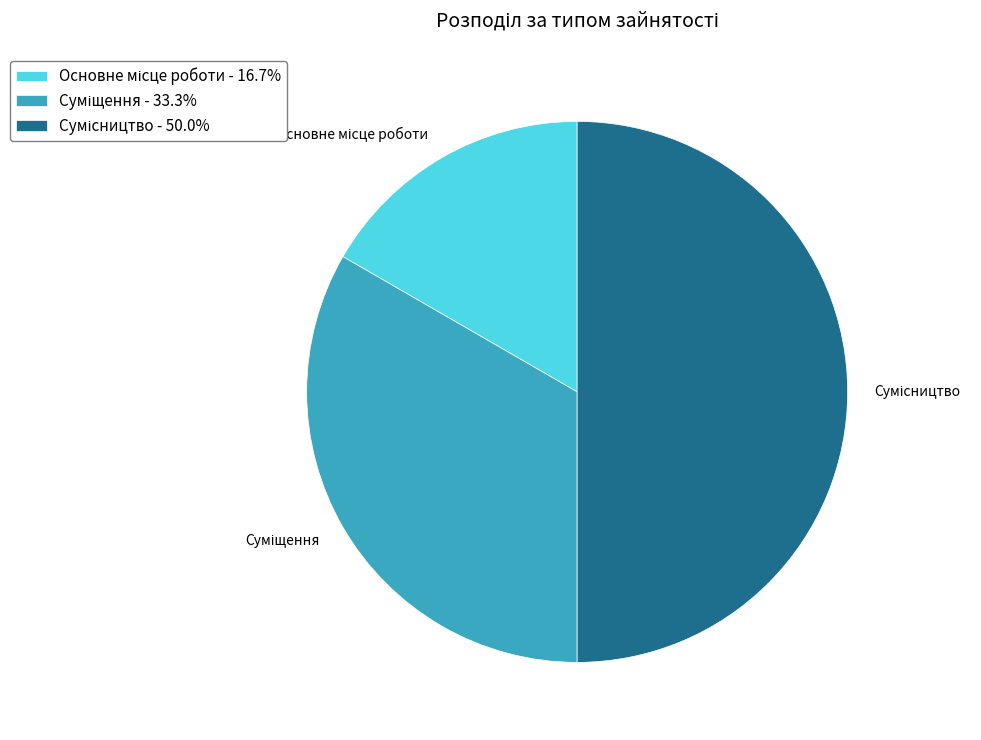

How many segments does this pie chart have?

3